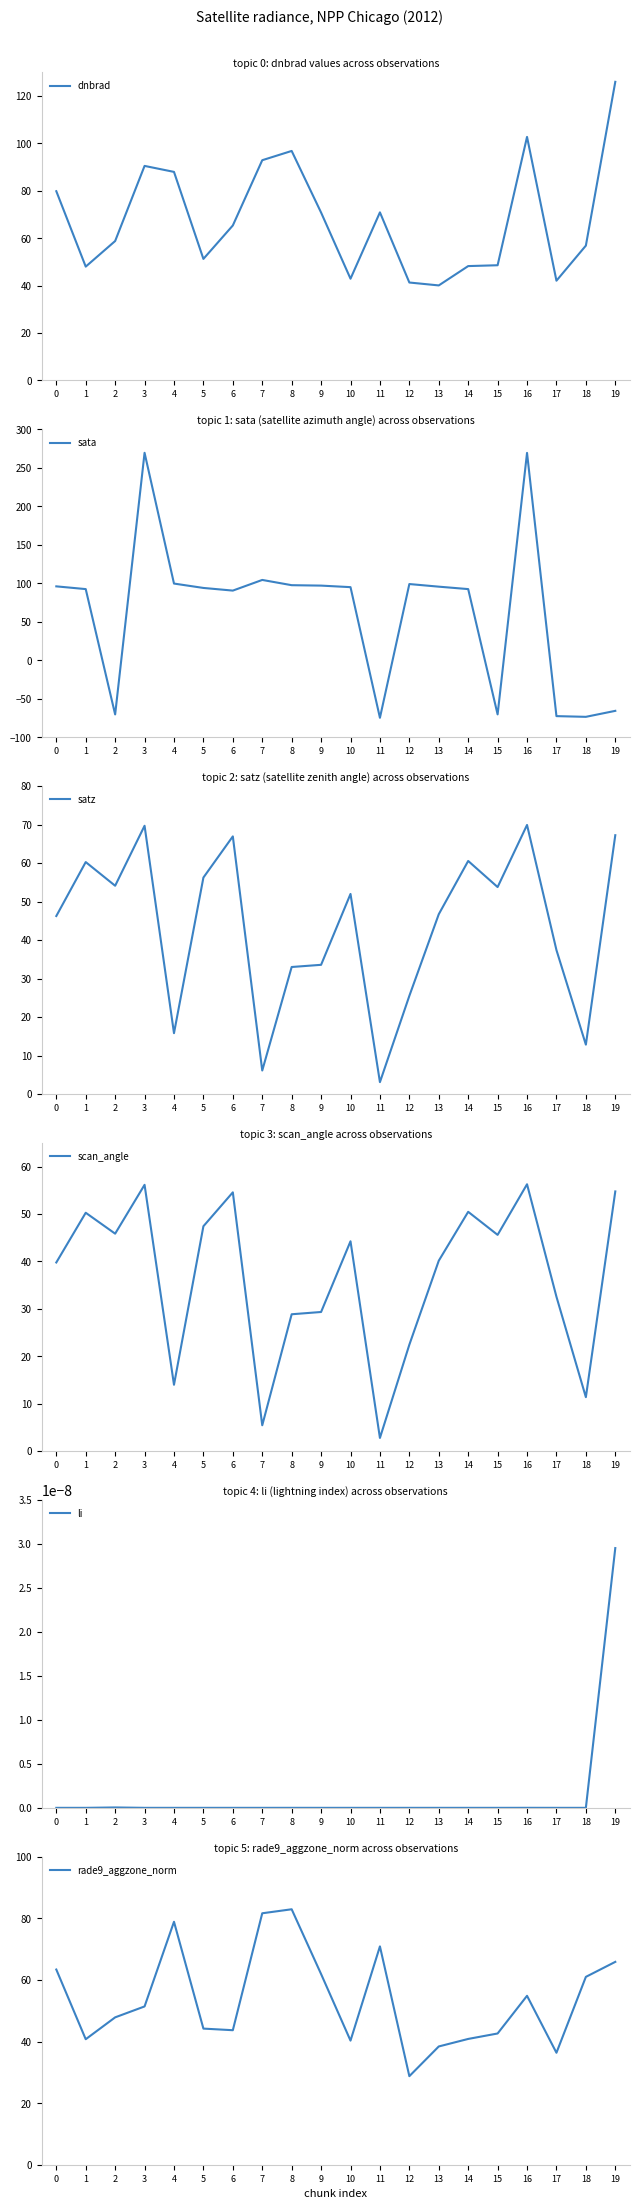

How many values in the sata series exceed 94?

10